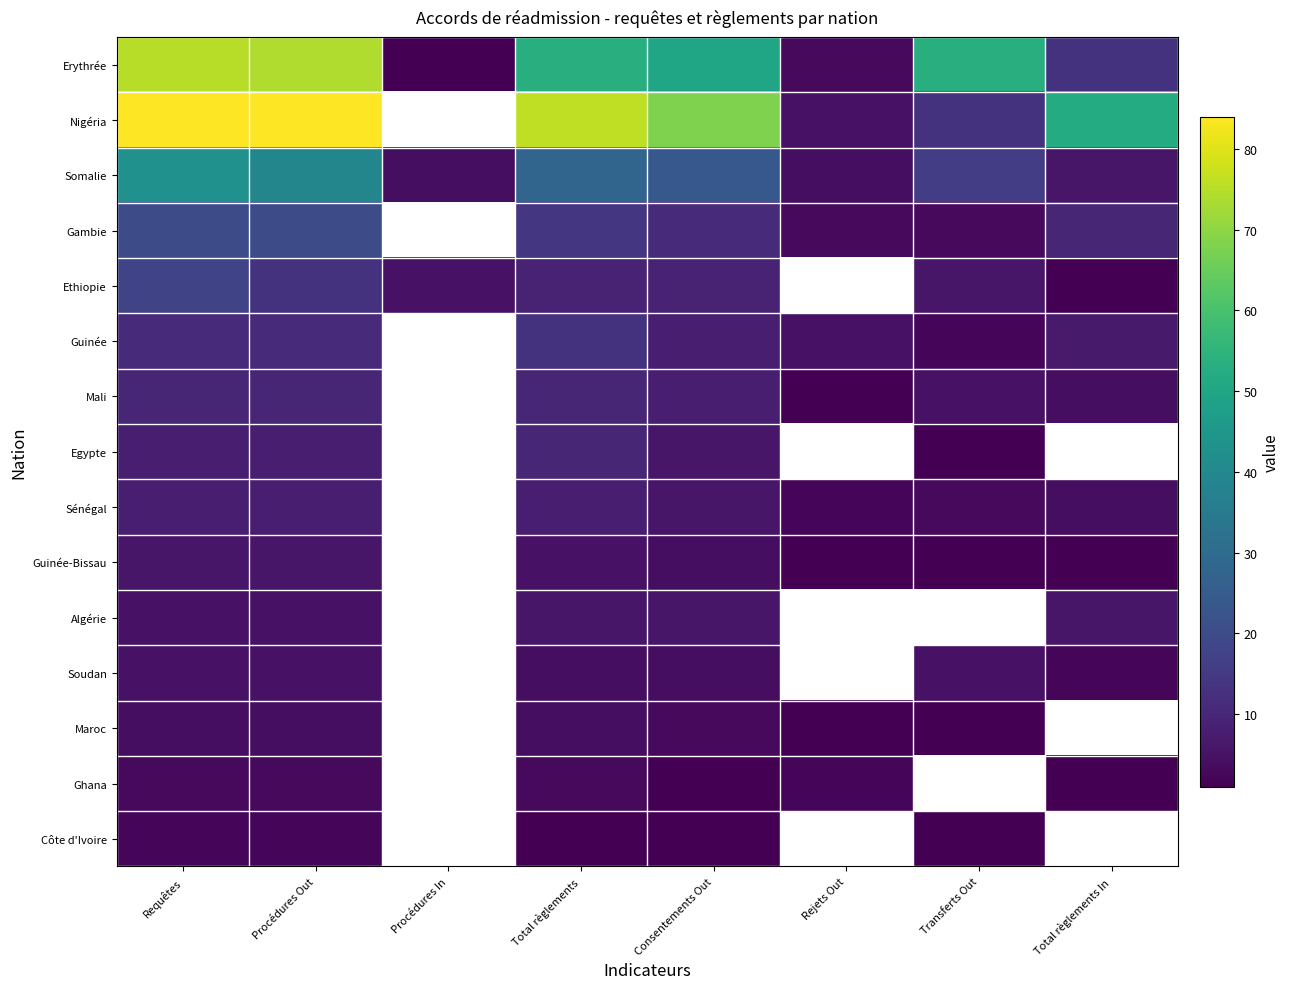

Rank the series at Consentements Out from highest to lowest value.

Nigéria, Erythrée, Somalie, Gambie, Ethiopie, Guinée, Mali, Egypte, Sénégal, Algérie, Guinée-Bissau, Soudan, Maroc, Ghana, Côte d'Ivoire